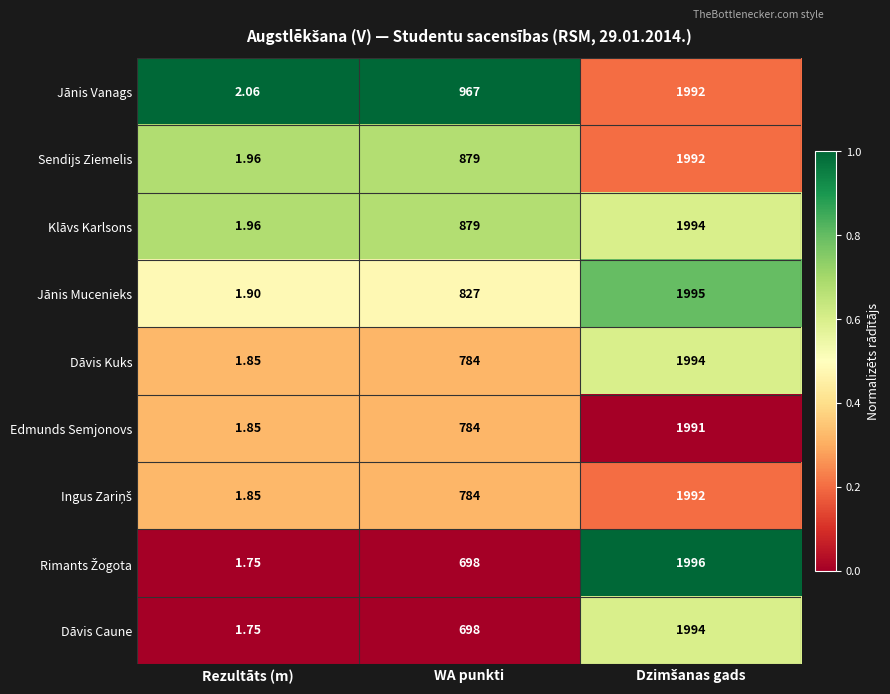

Which series has the largest total across all categories?

Jānis Vanags